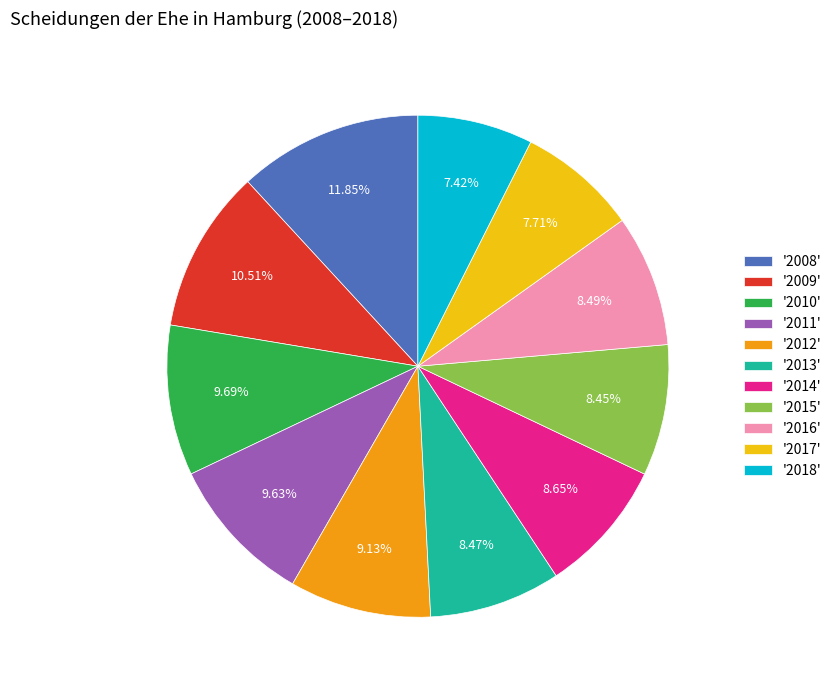

Between '2012' and '2008', which is larger?

'2008'